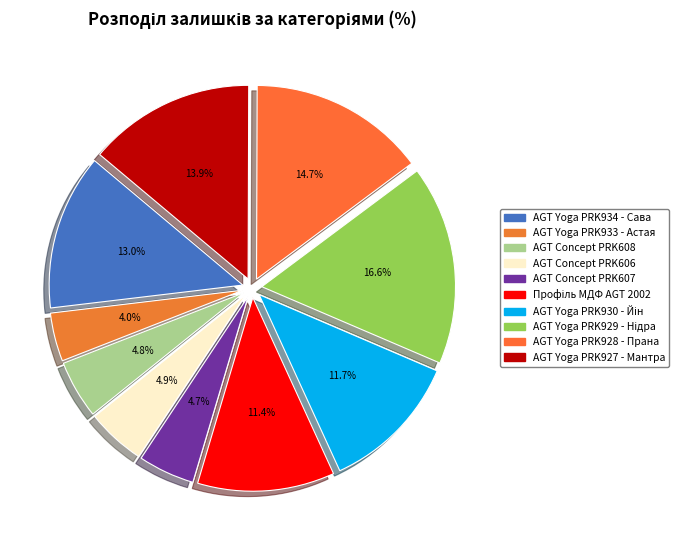

Does AGT Concept PRK607 account for over 50% of the chart?

No